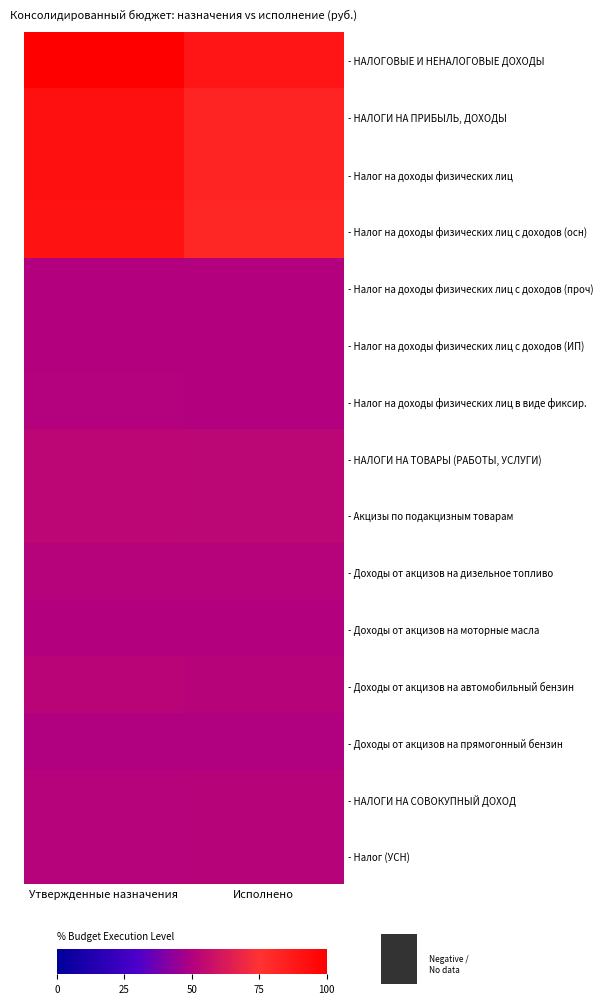

Which has a higher value, Утвержденные назначения or Исполнено?

Утвержденные назначения